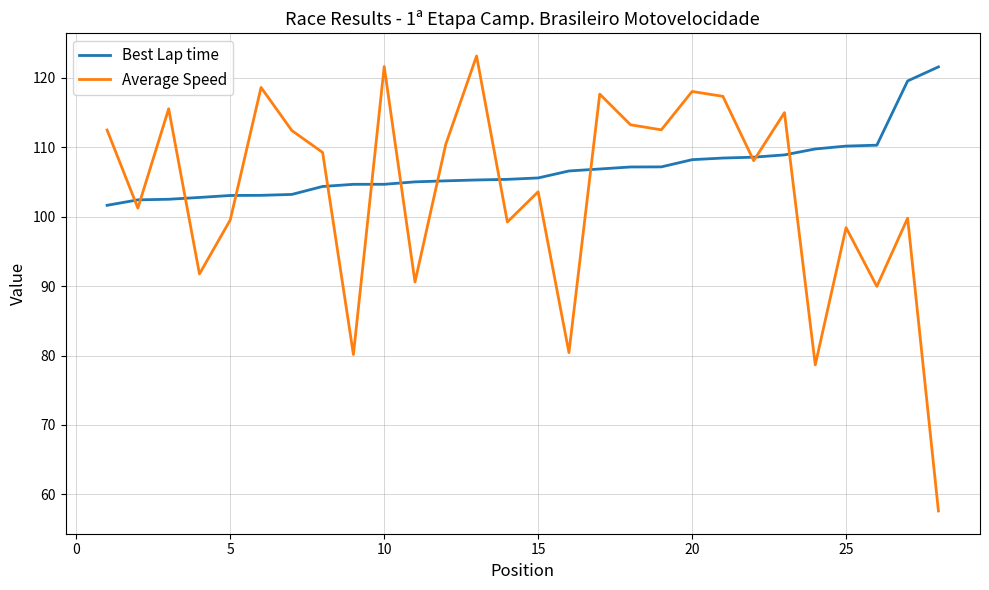

Which series has the largest total across all categories?

Best Lap time